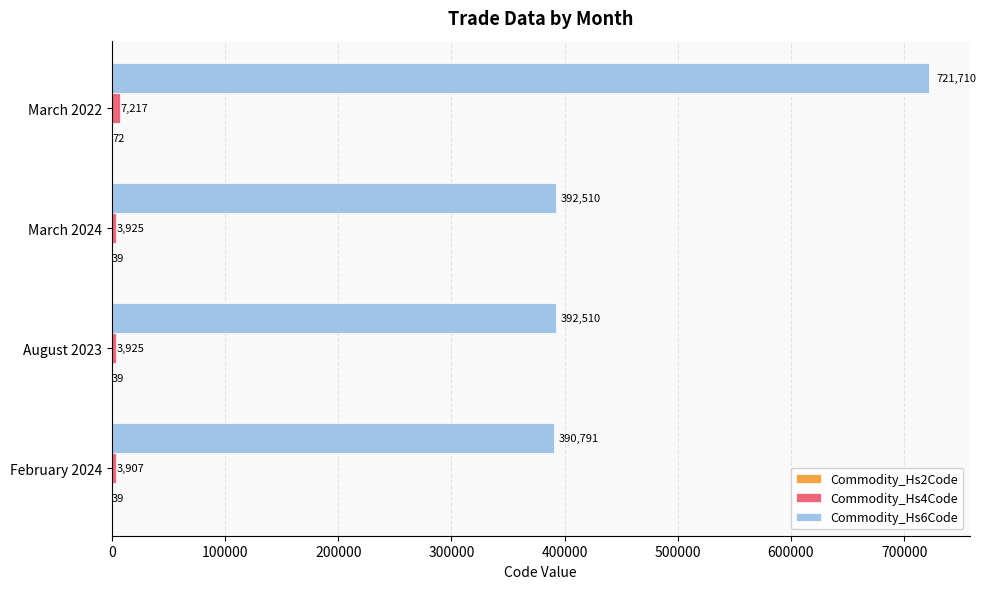

What is the greatest value displayed?

721710